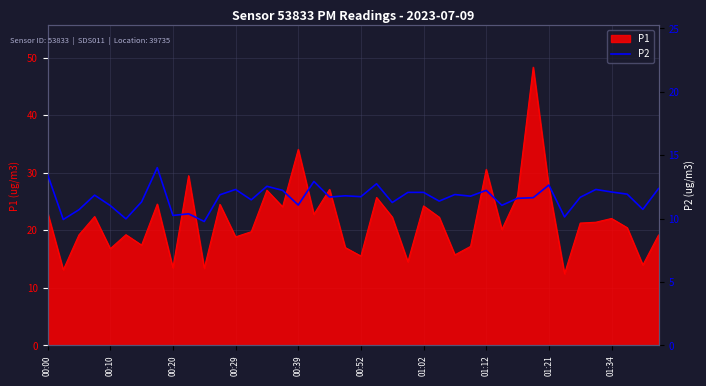

True or false: P1 has a value of 22.1 at 01:34.

True